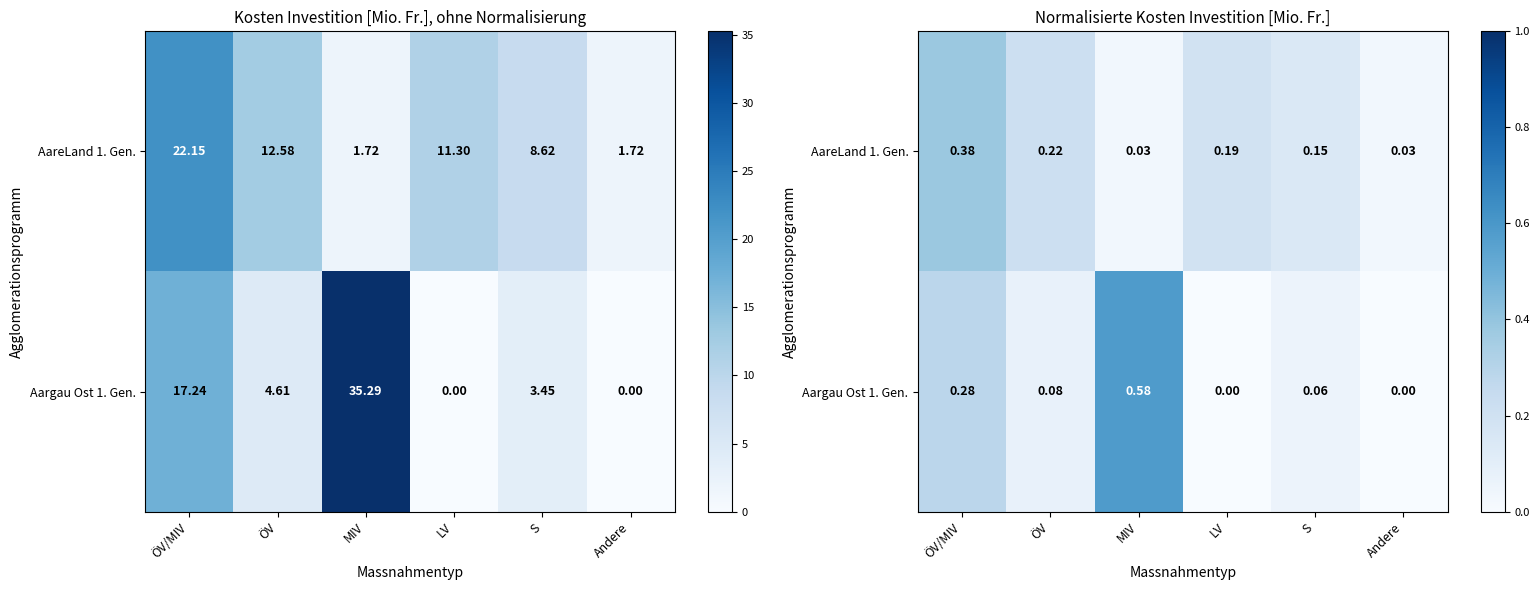

What is the highest value of the Aargau Ost 1. Gen. series?

0.6